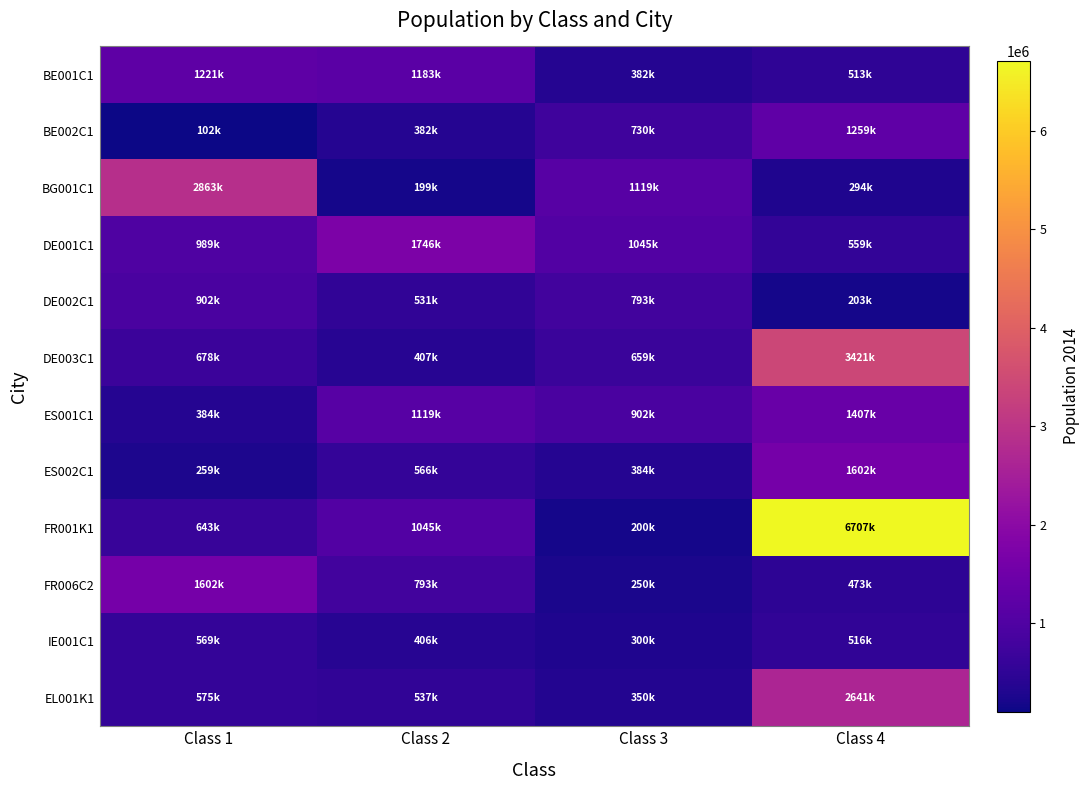

How many series are shown in this chart?

12